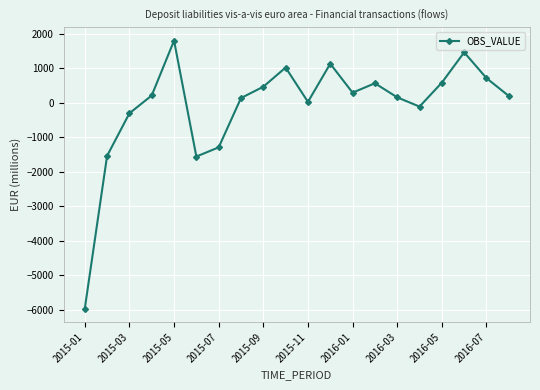

What is the maximum value shown in the chart?

1803.2